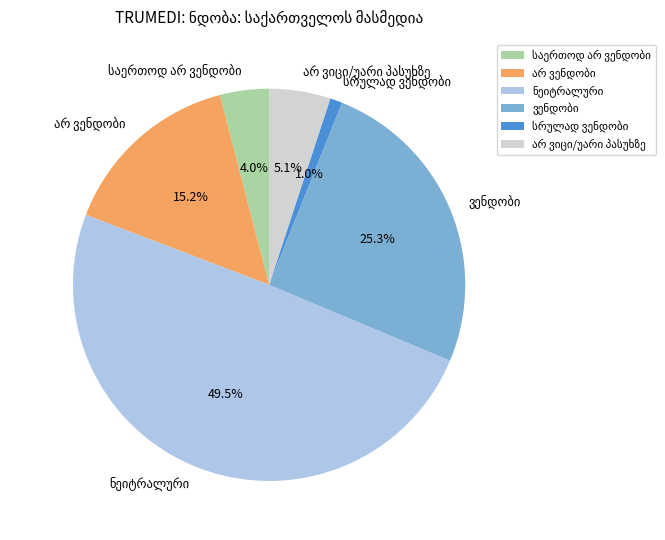

Does any single category account for the majority?

No